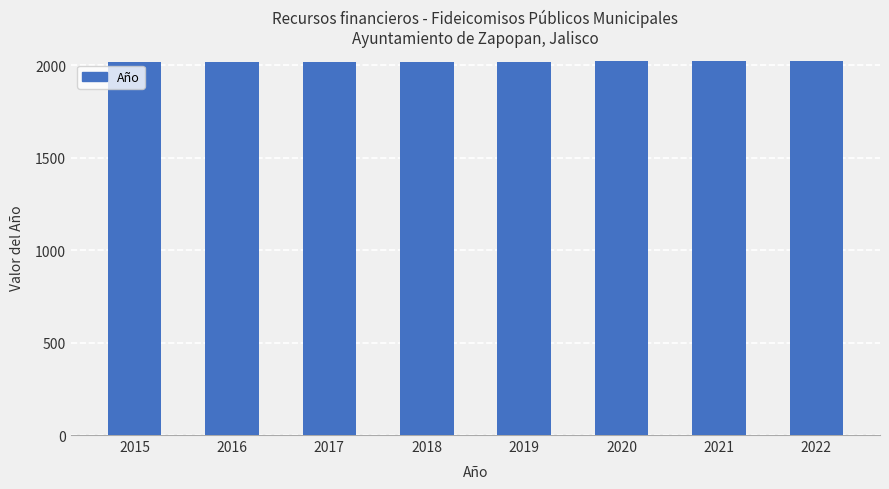

What is the ratio of the value at 2018 to the value at 2020?

1.0